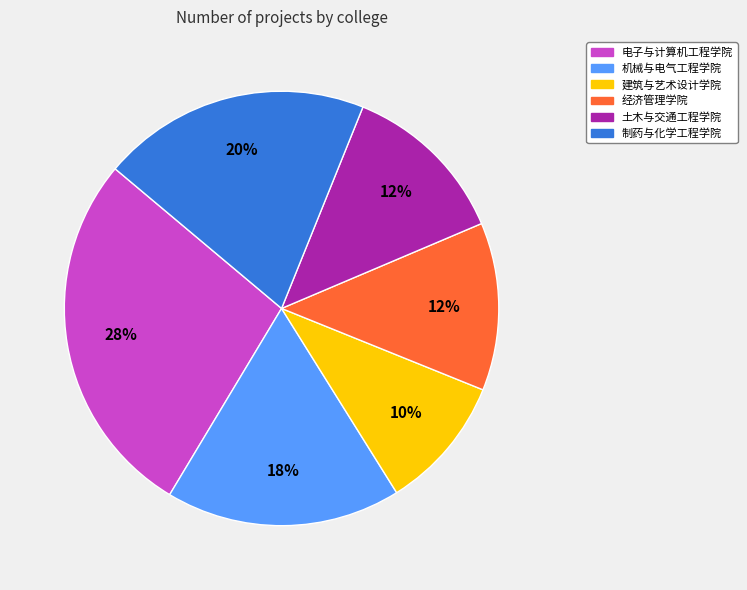

What is the ratio of the value at 经济管理学院 to the value at 机械与电气工程学院?

0.7